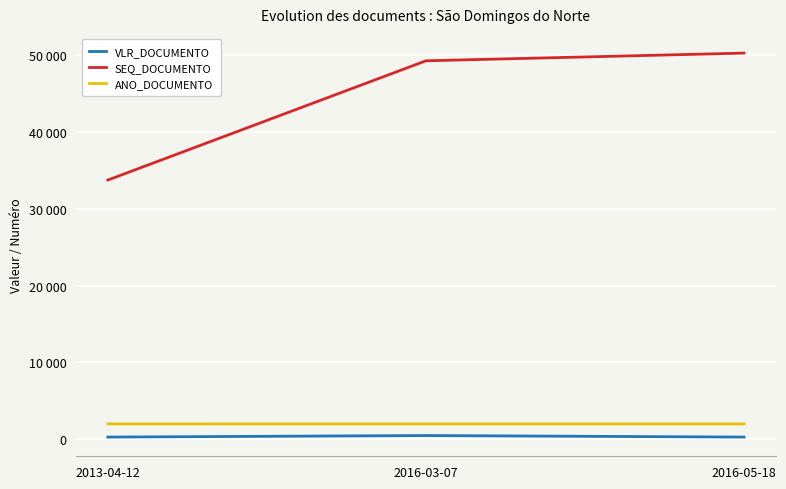

What are all the series names shown in the legend?

VLR_DOCUMENTO, SEQ_DOCUMENTO, ANO_DOCUMENTO